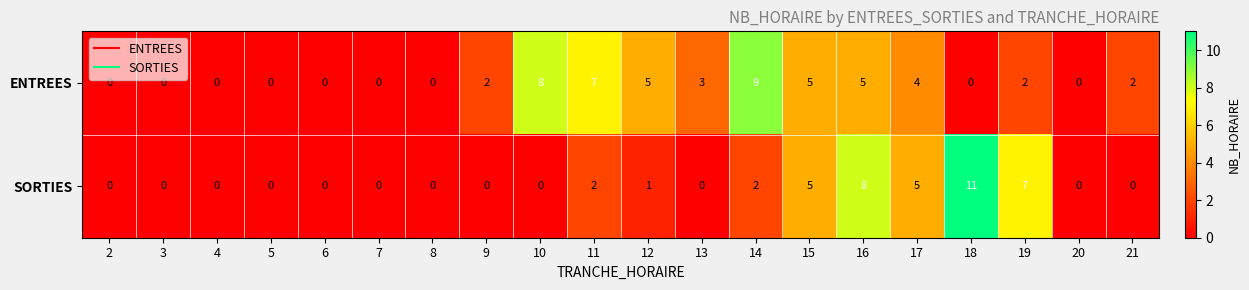

List the series in order of their overall mean, lowest first.

SORTIES, ENTREES